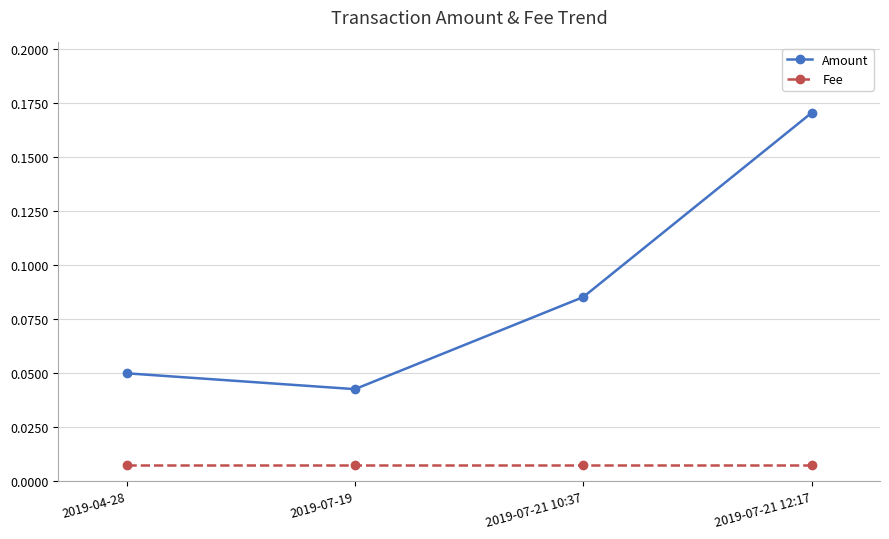

True or false: Amount and Fee cross at least once.

False